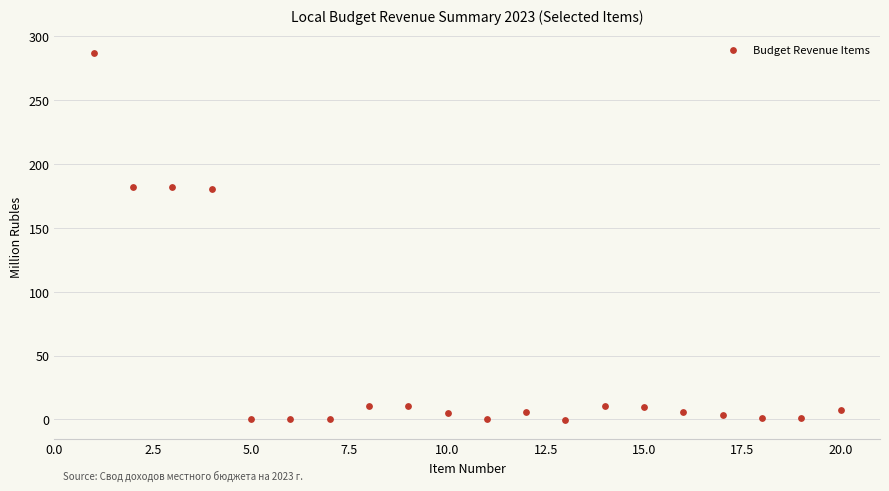

What is the range of Y values (max minus min)?

287.3